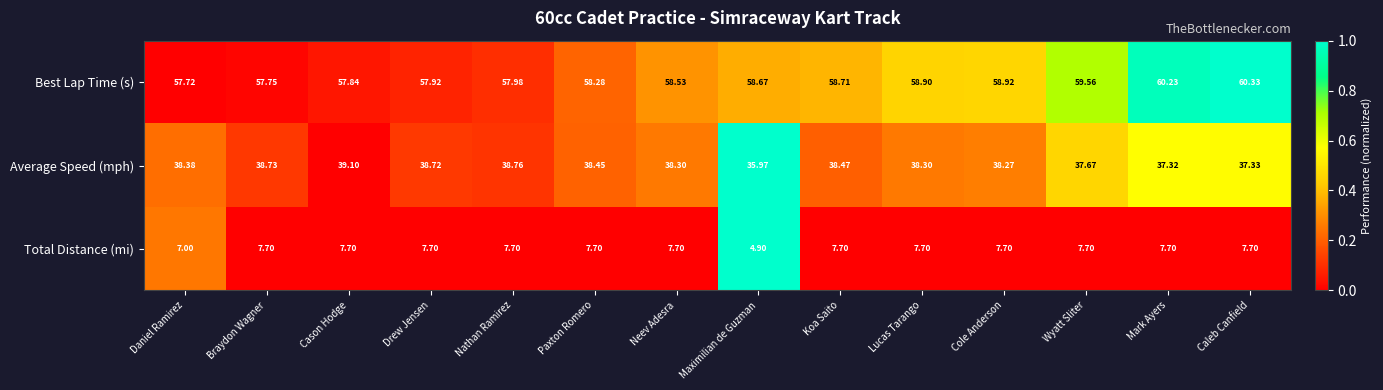

Which series has the largest total across all categories?

Best Lap Time (s)